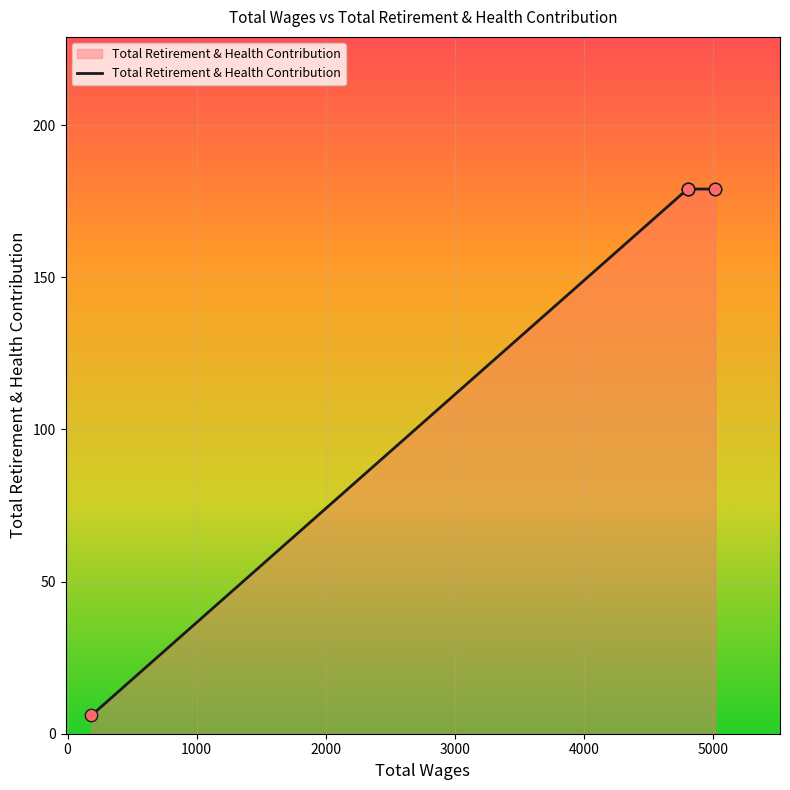

Between 4800.0 and 4800.0, which is larger?

4800.0